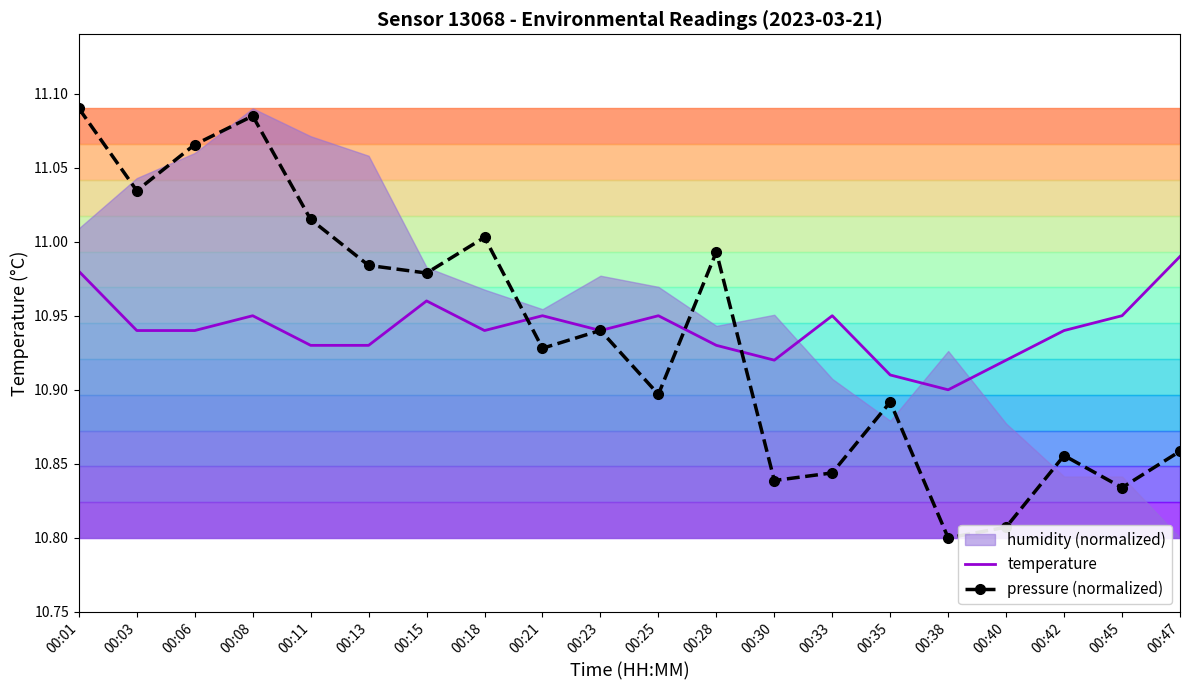

At which category is the sum across all series the highest?

00:01